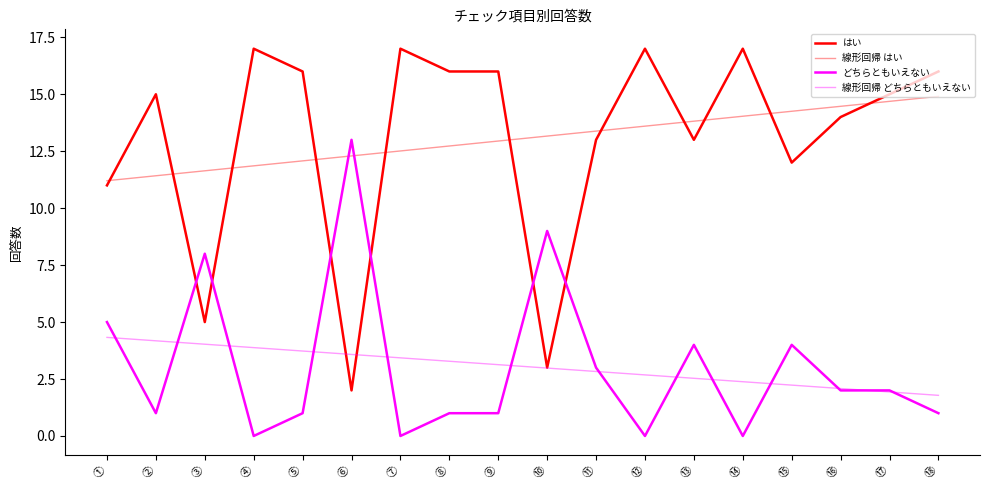

At which label does はい first exceed 15?

④